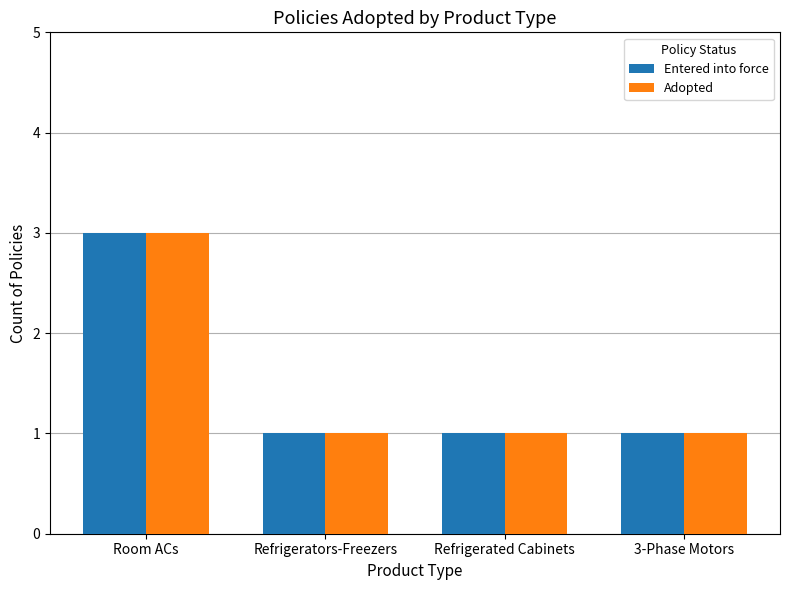

What is the greatest value displayed?

3